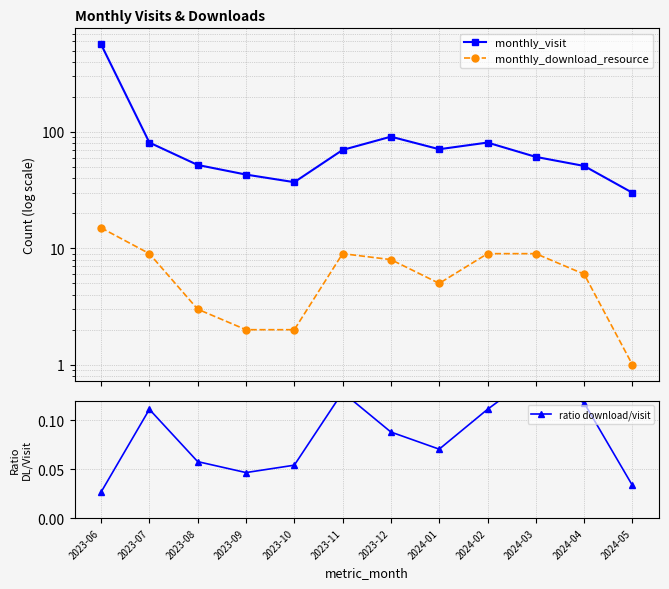

True or false: monthly_download_resource and ratio download/visit intersect in this chart.

False